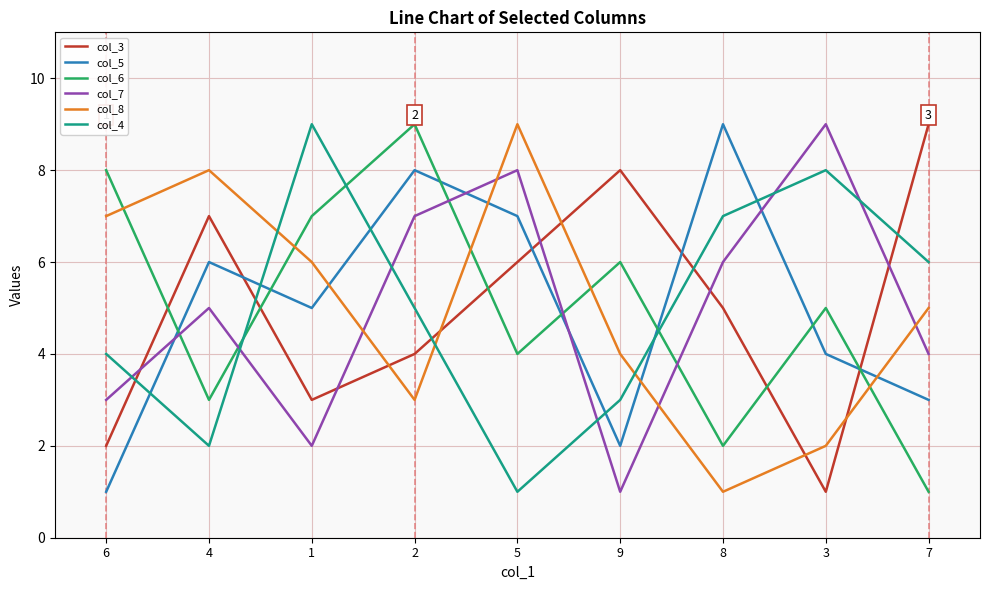

Rank the categories by col_5 value from highest to lowest.

8, 2, 5, 4, 1, 3, 7, 9, 6